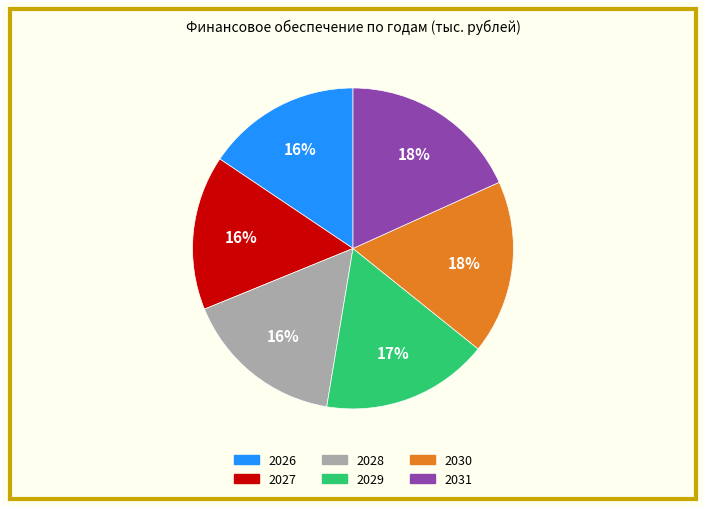

Is the sum of 2029 and 2031 greater than half?

No